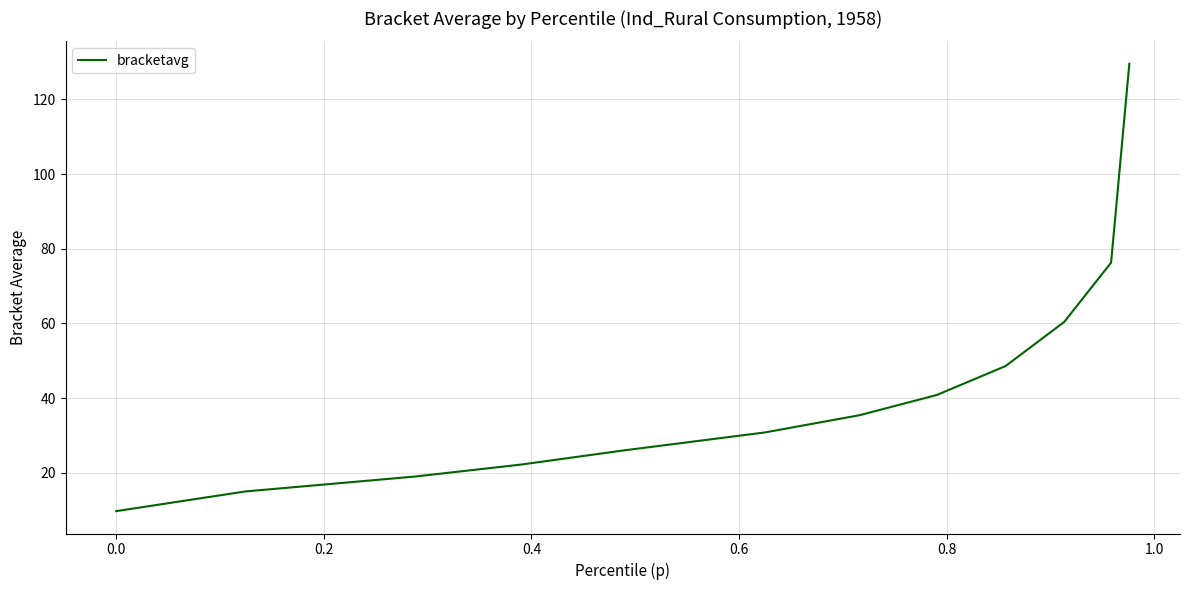

What is the difference between the maximum and minimum values?

119.8